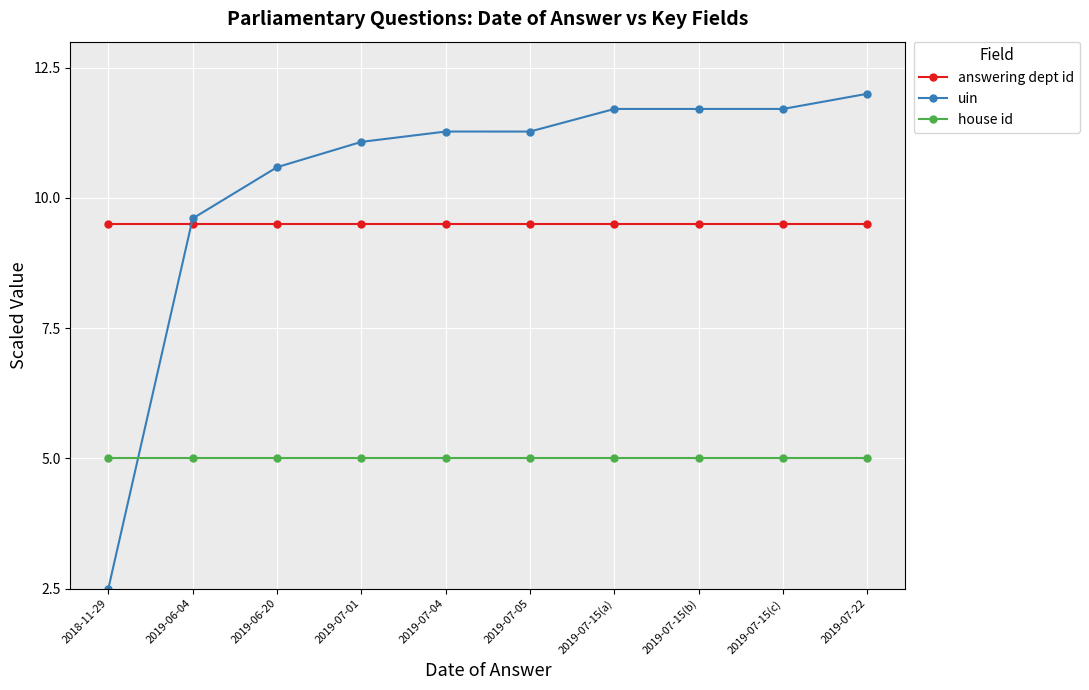

Which series has the largest total across all categories?

uin